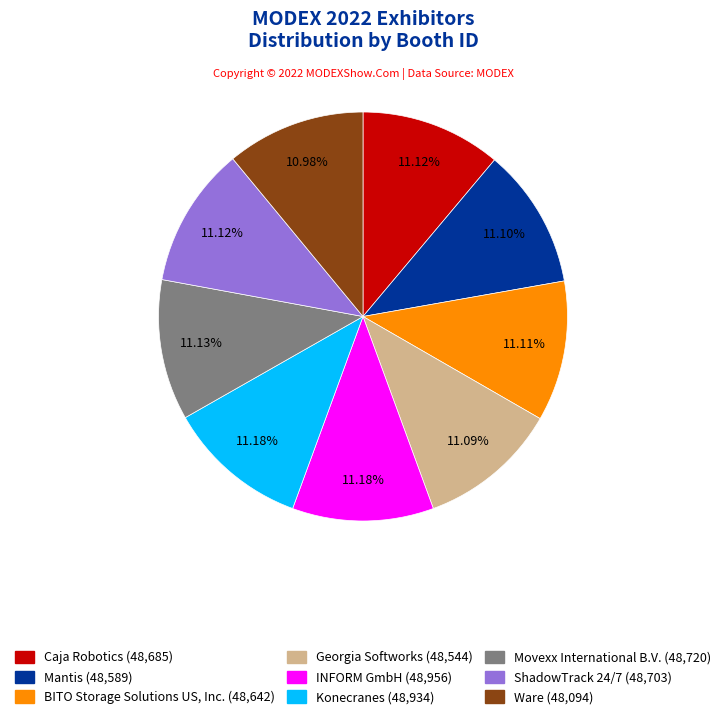

What percentage is the Caja Robotics slice, to the nearest percent?

11%